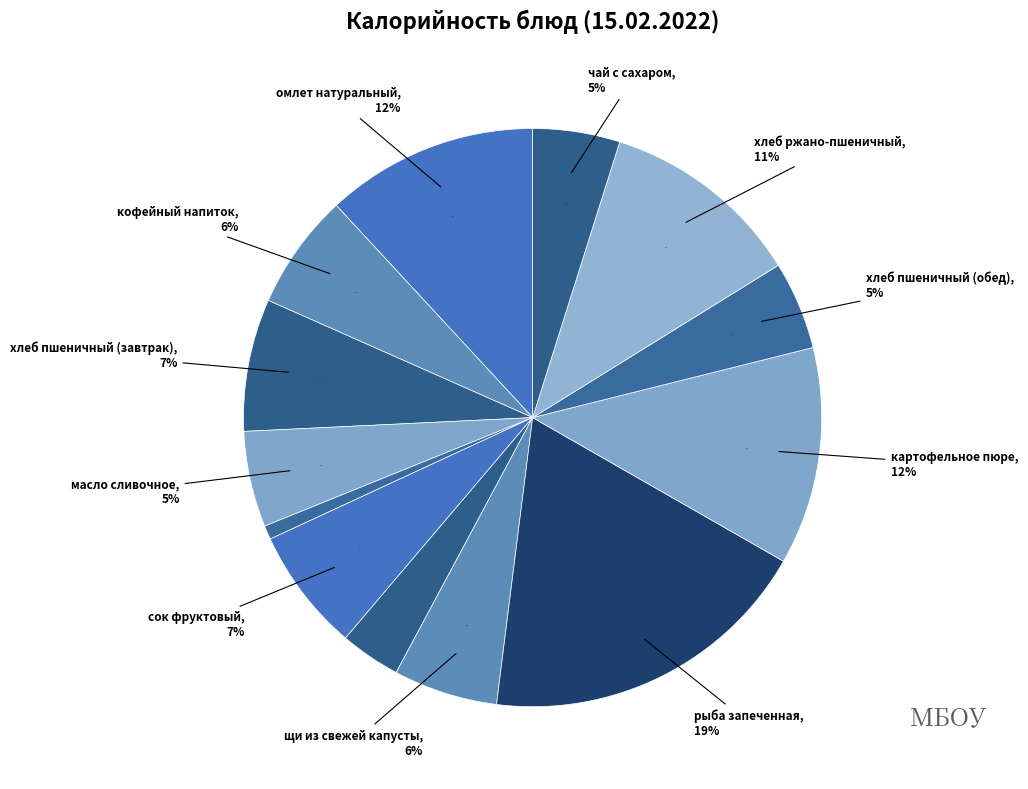

Rank the categories by value from lowest to highest.

горошек овощной, икра кабачковая, чай с сахаром, хлеб пшеничный (обед), масло сливочное, щи из свежей капусты, кофейный напиток, сок фруктовый, хлеб пшеничный (завтрак), хлеб ржано-пшеничный, омлет натуральный, картофельное пюре, рыба запеченная